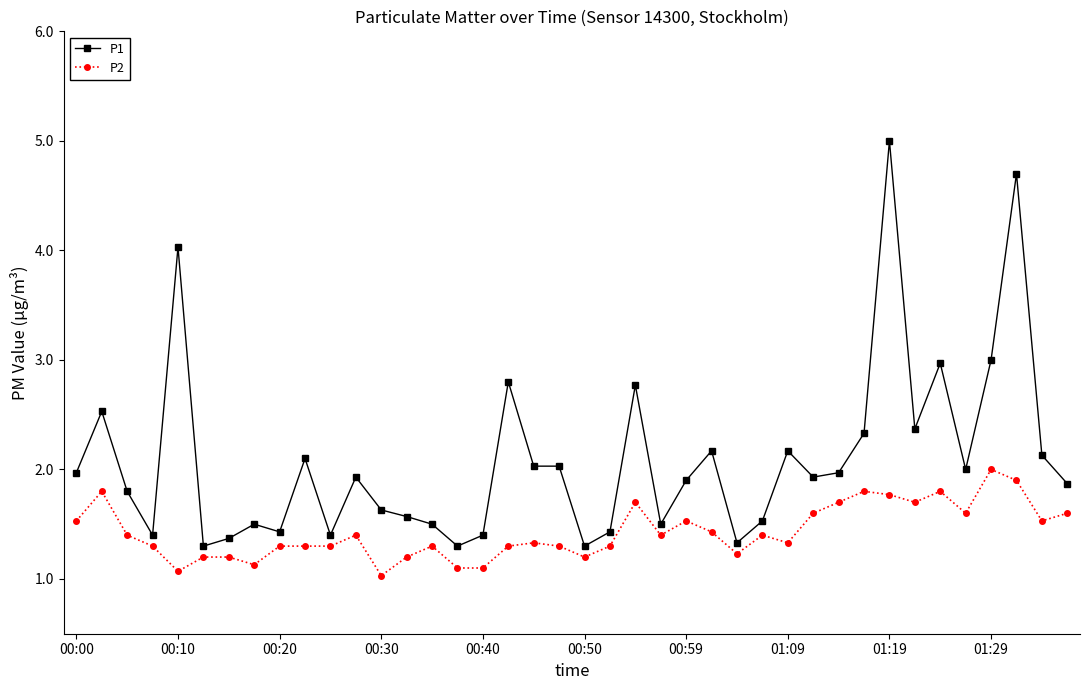

What is the value of the P1 point at the 23rd from the left?

2.8